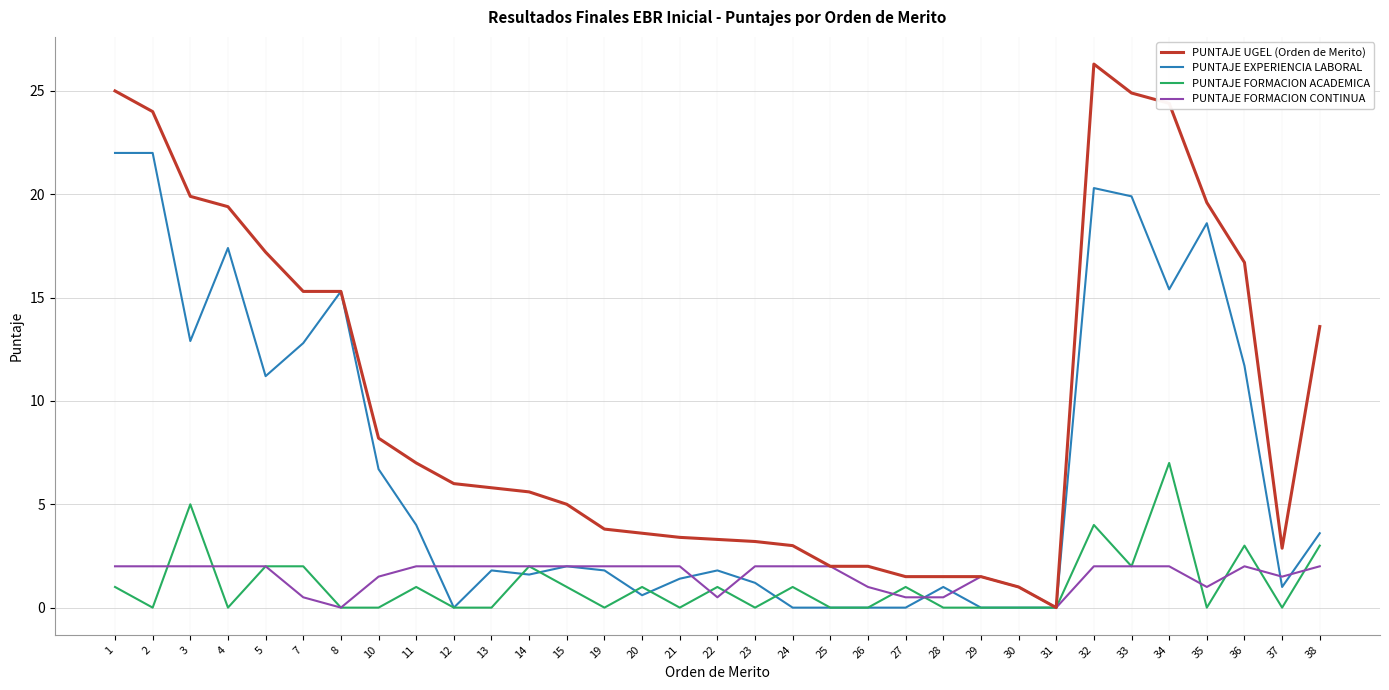

At which category does the chart reach its peak across all series?

32